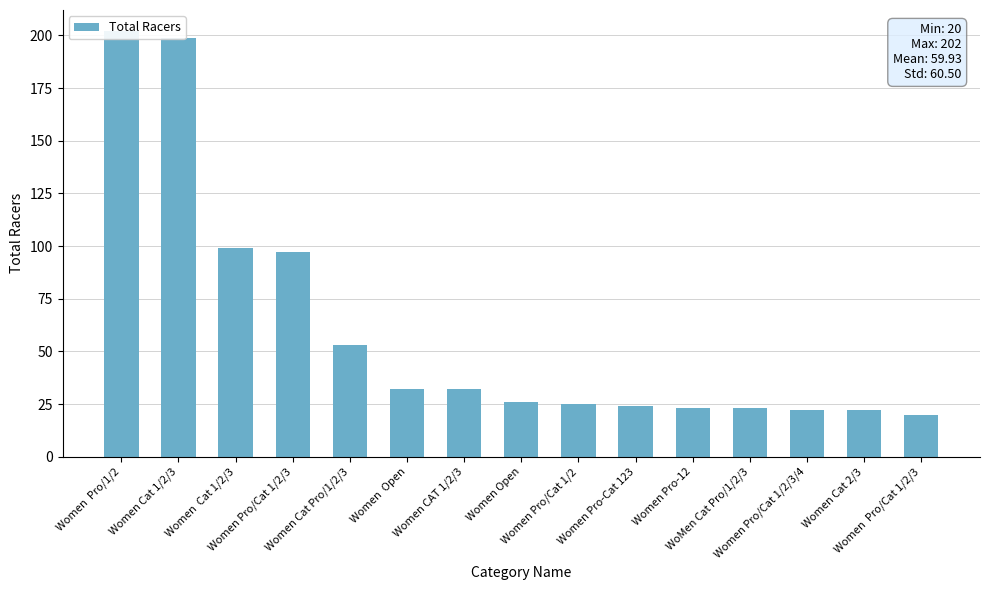

Which category has the highest value across all series?

Women  Pro/1/2